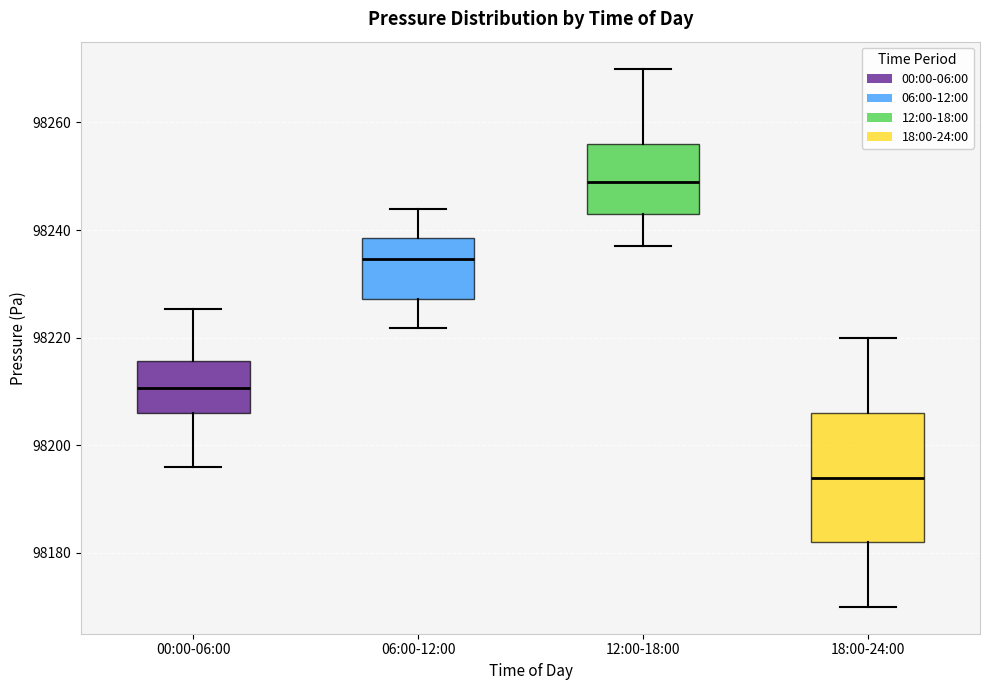

Reading left to right, read every box against the y-axis: the position of its median line, the range the box covers, and the ends of its whiskers. The values are not printed on the chart, so give them approximately, as read against the axis.

00:00-06:00: median 98210, box 98206 to 98216, whiskers 98196 to 98226
06:00-12:00: median 98234, box 98228 to 98238, whiskers 98222 to 98244
12:00-18:00: median 98250, box 98244 to 98256, whiskers 98238 to 98270
18:00-24:00: median 98194, box 98182 to 98206, whiskers 98170 to 98220